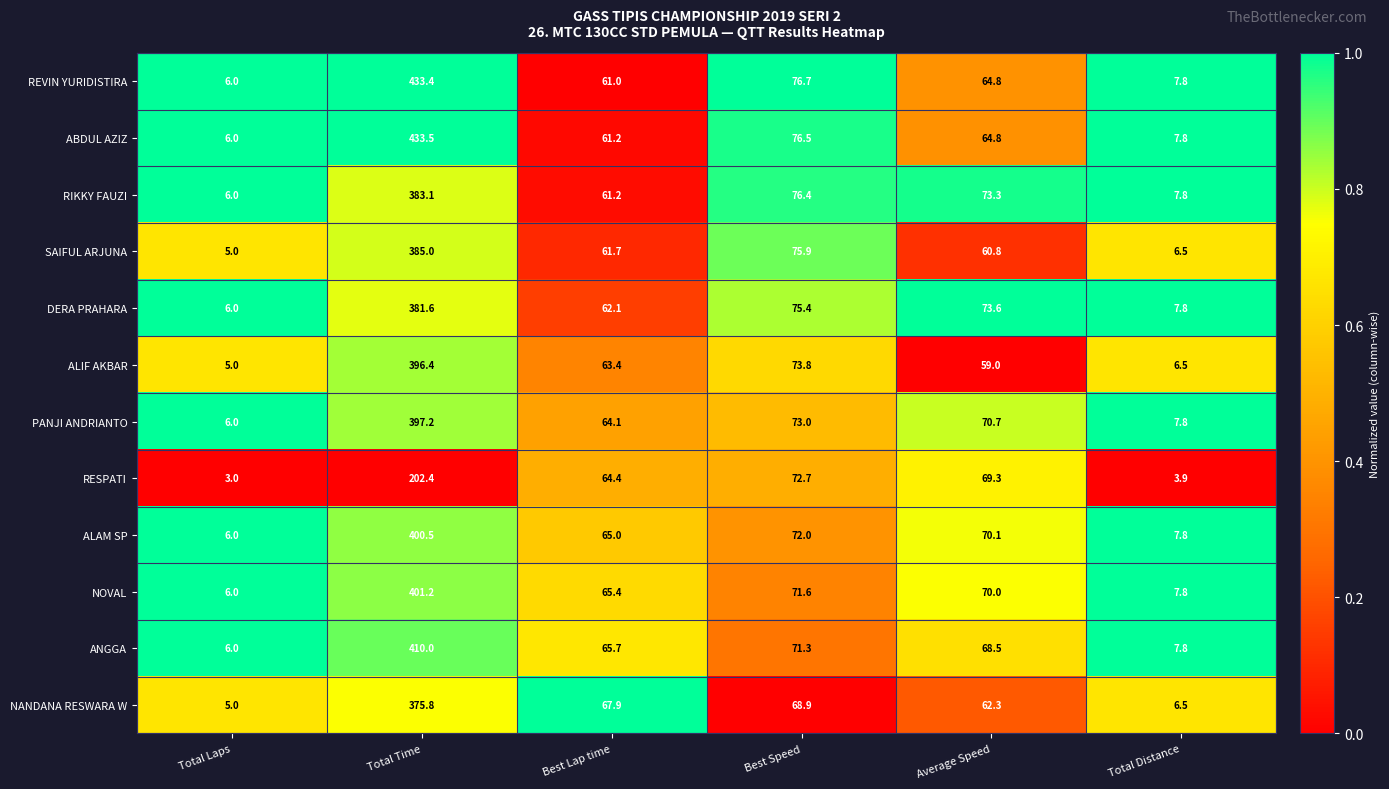

What is the total value across all series at Total Laps?

66.0